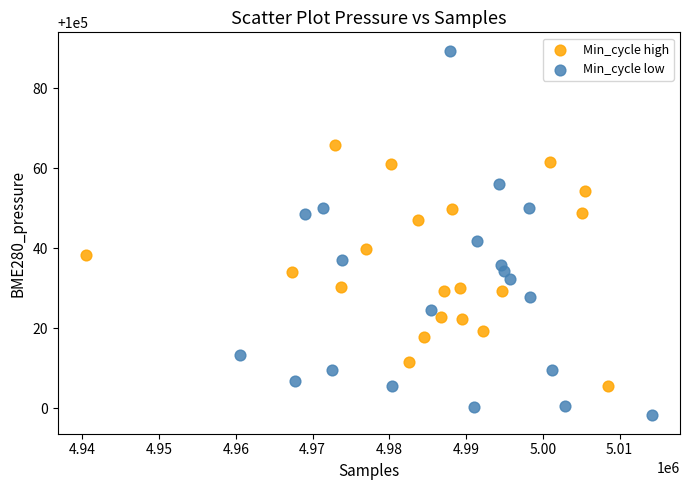

Which series reaches the minimum Y coordinate?

Min_cycle low